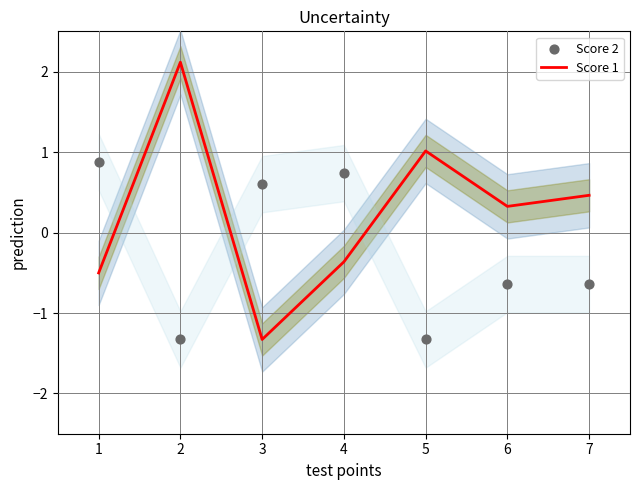

The value of Score 1 at 1 is -0.5. True or false?

True